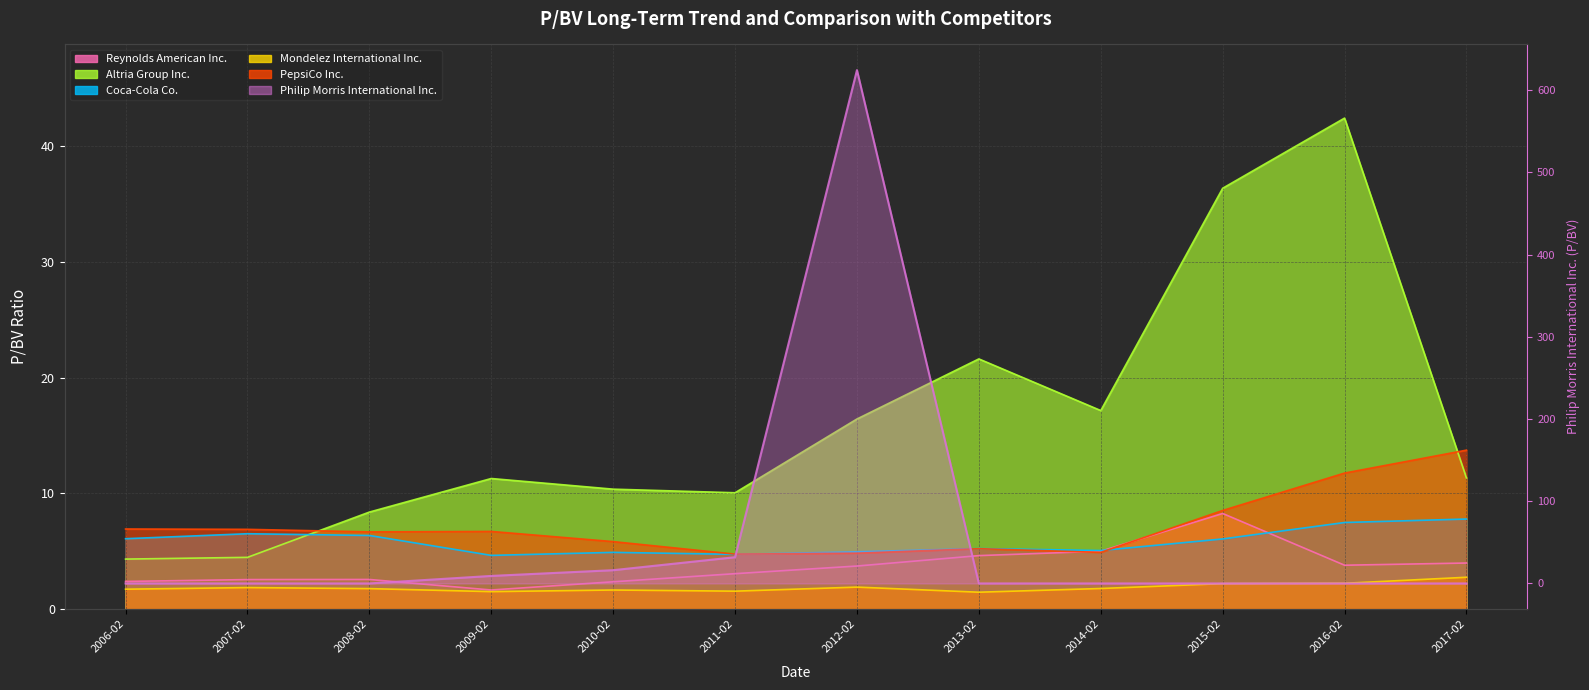

What position from the right is 2006-02?

12